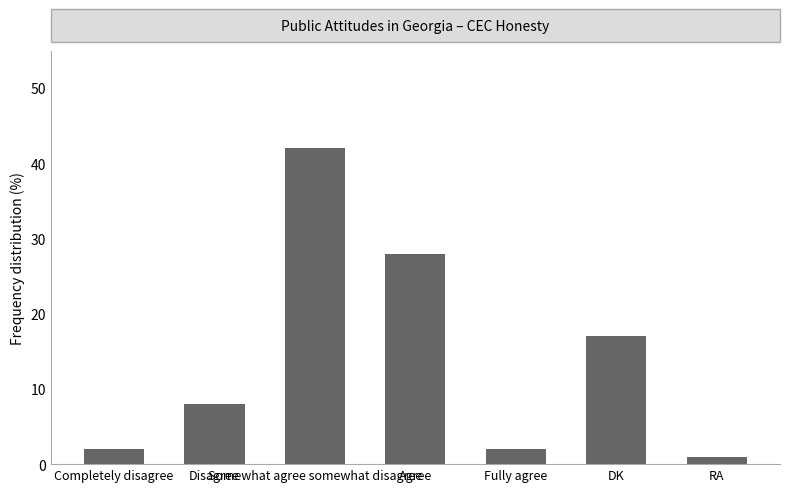

How many data points does each series have?

7